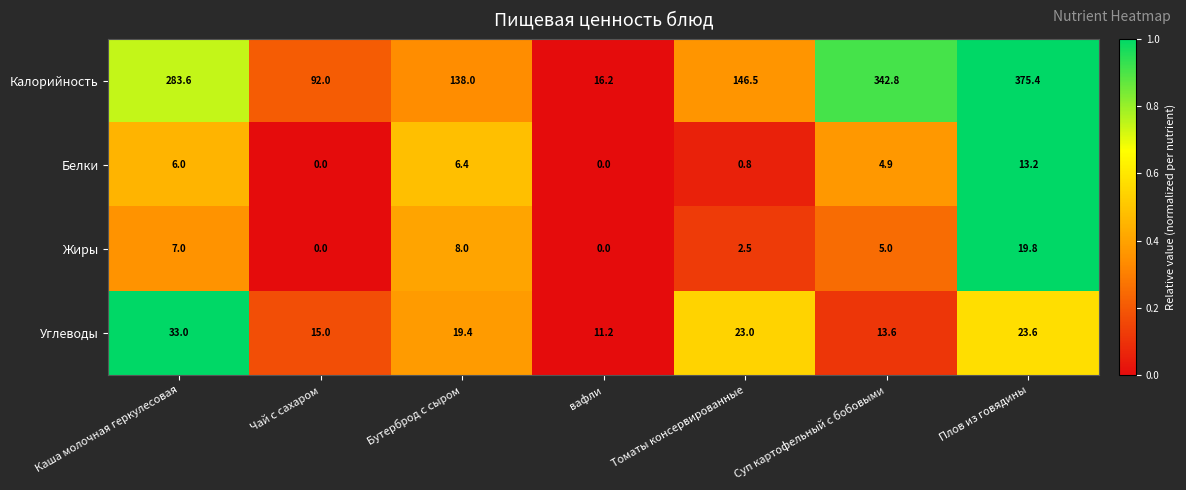

At which category is the sum across all series the highest?

Плов из говядины